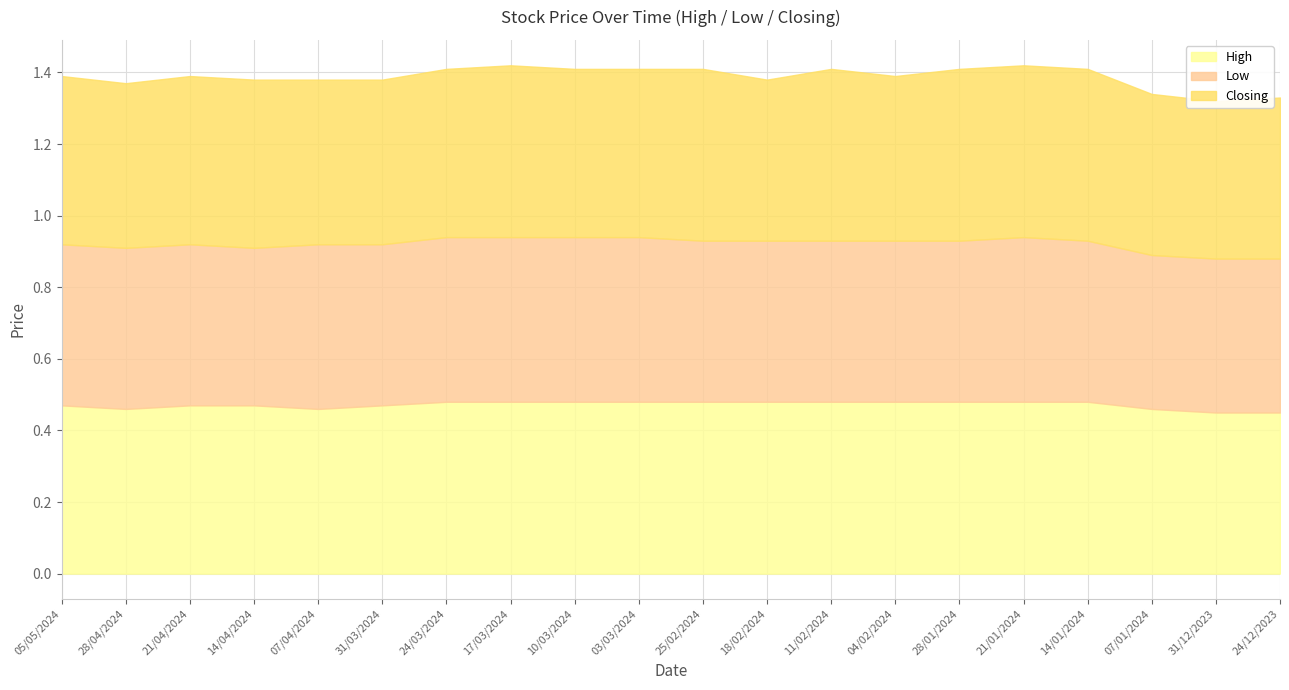

In Low, how many points are lower than both neighbors (excluding endpoints)?

2